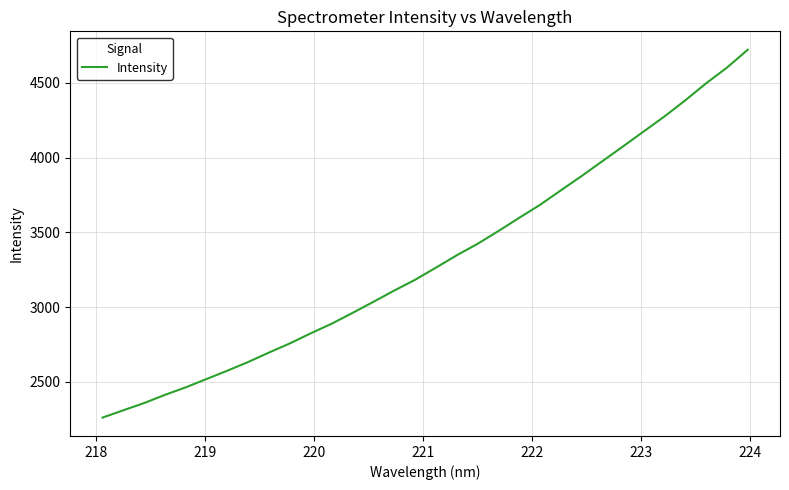

What is the greatest value displayed?

4720.7